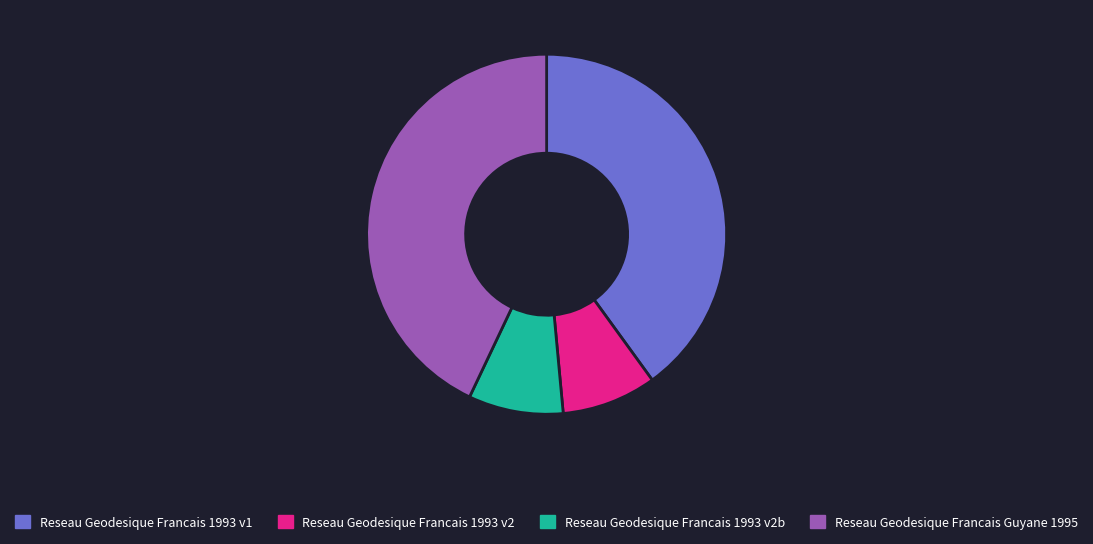

Is the sum of Reseau Geodesique Francais Guyane 1995 and Reseau Geodesique Francais 1993 v1 greater than half?

Yes